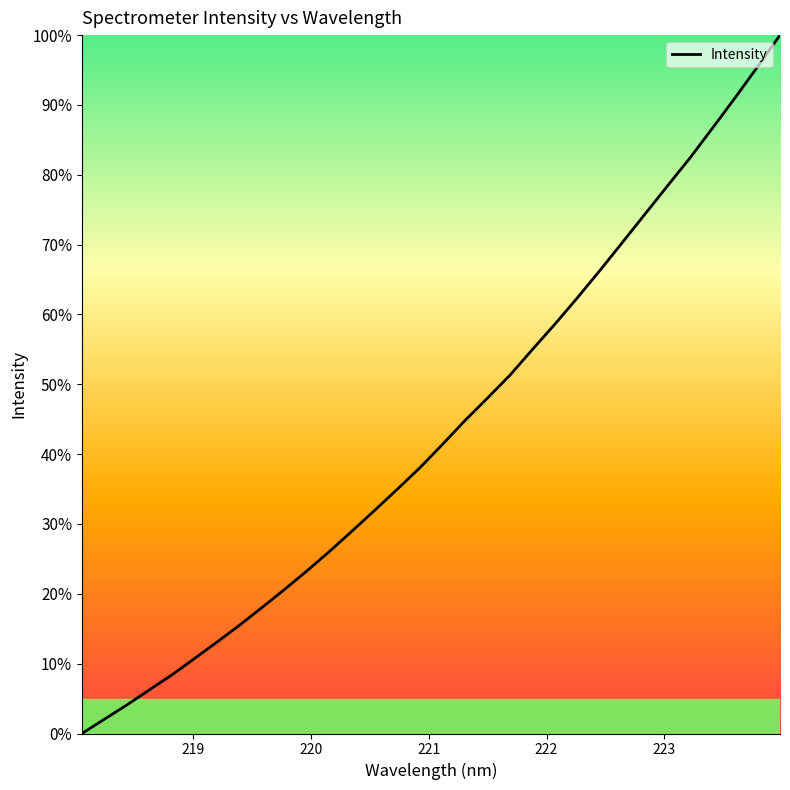

What is the maximum value shown in the chart?

100.0